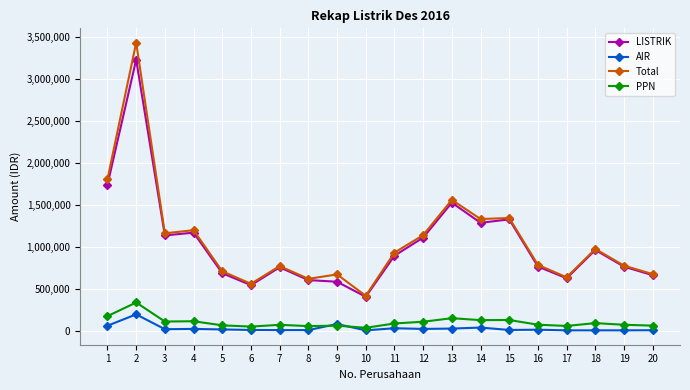

At which category does AIR reach its first local peak?

2